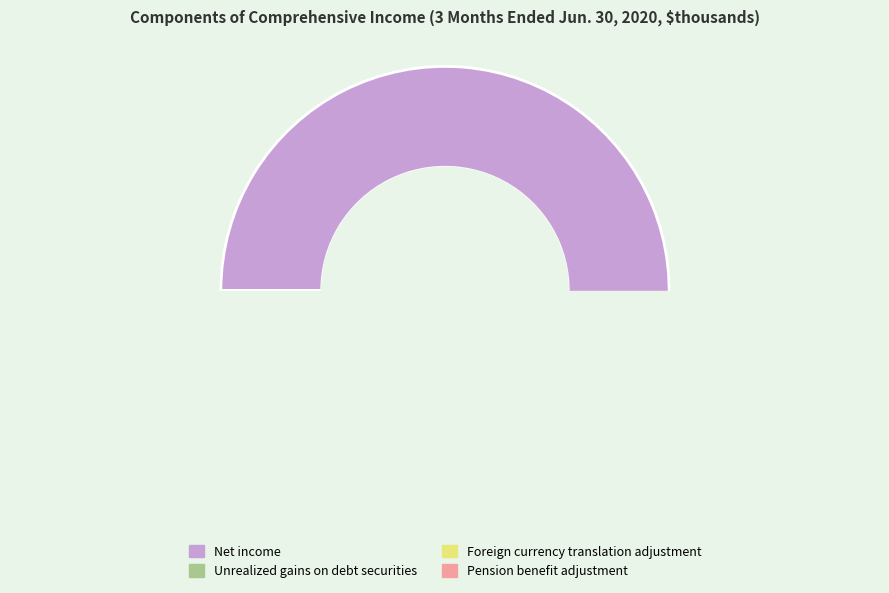

What is the largest slice in the pie chart?

Net income